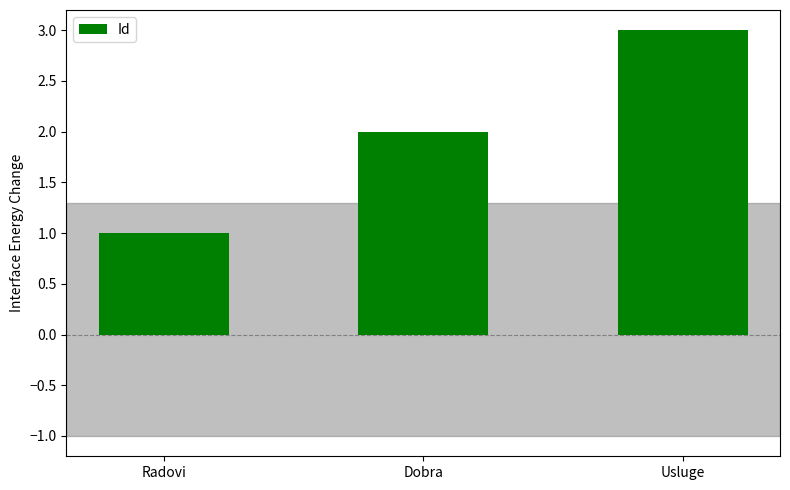

Count the number of data series in this chart.

1